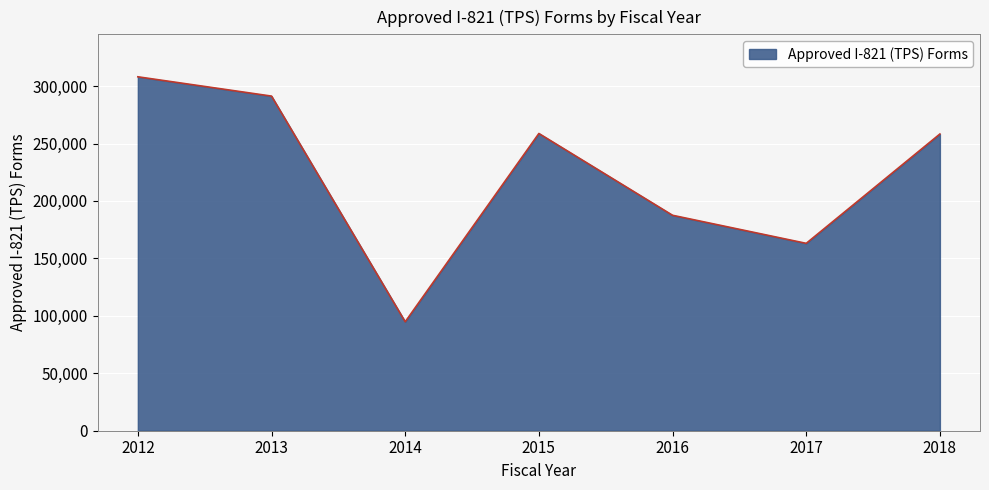

Is it true that the value at 2018 is 454291?

False